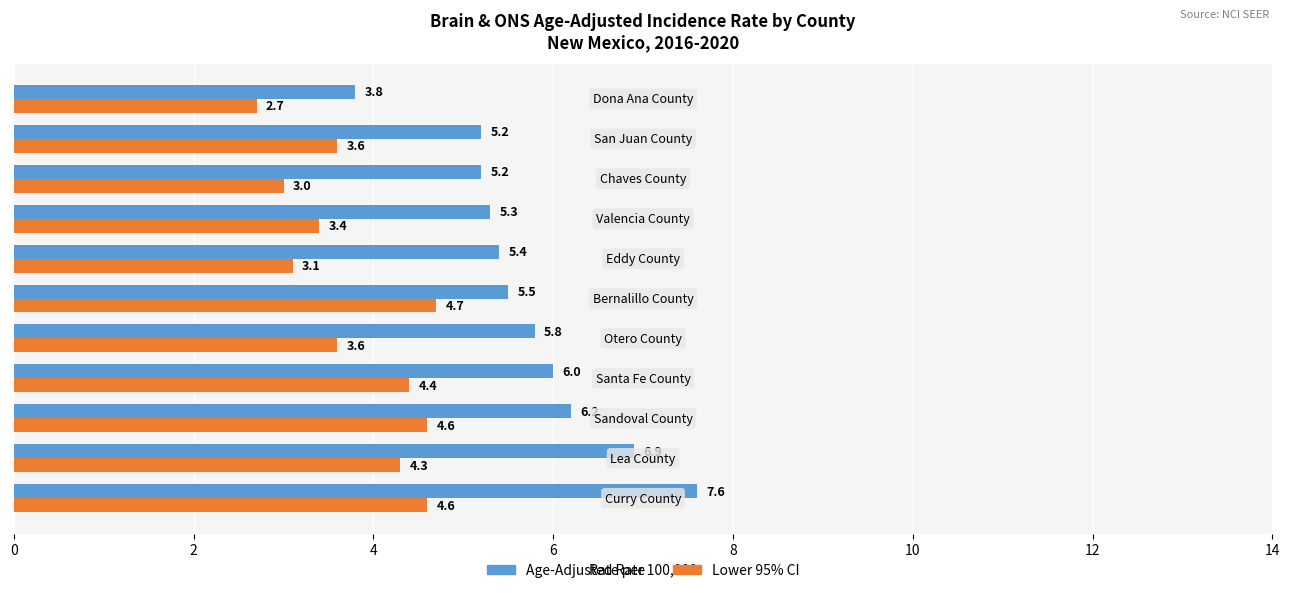

What is the maximum value for Age-Adjusted Rate?

7.6